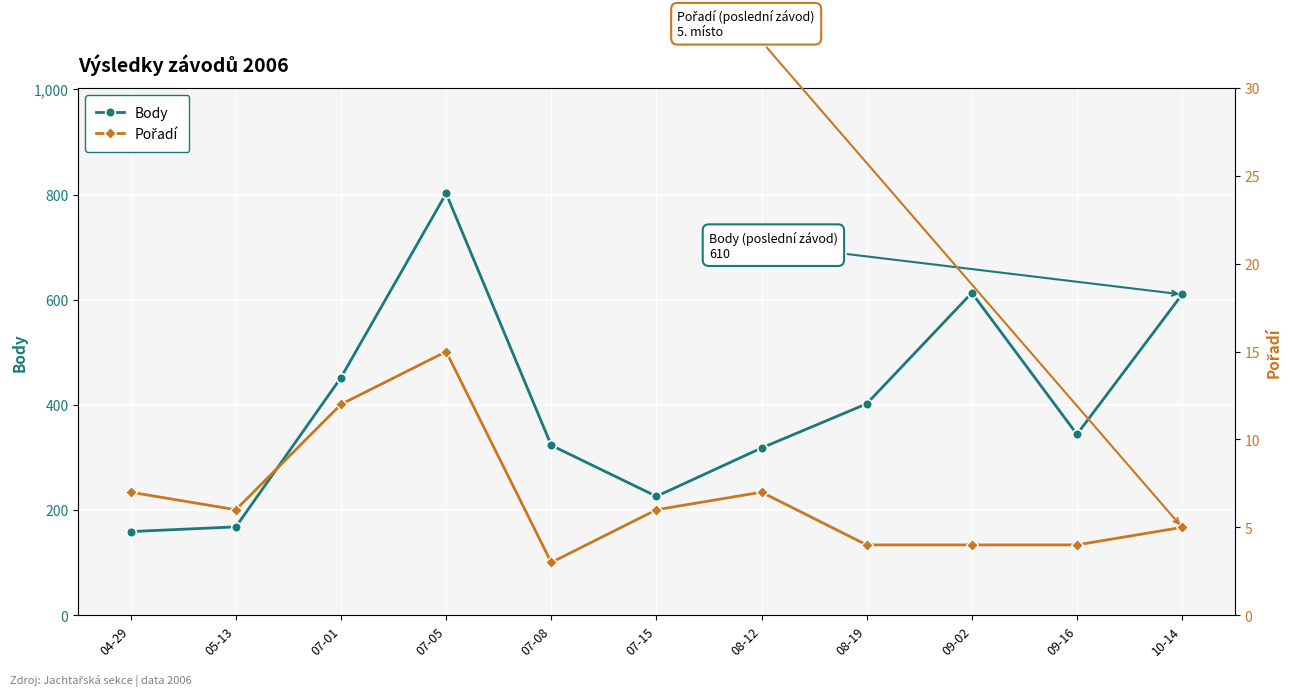

True or false: Body and Pořadí cross at least once.

False